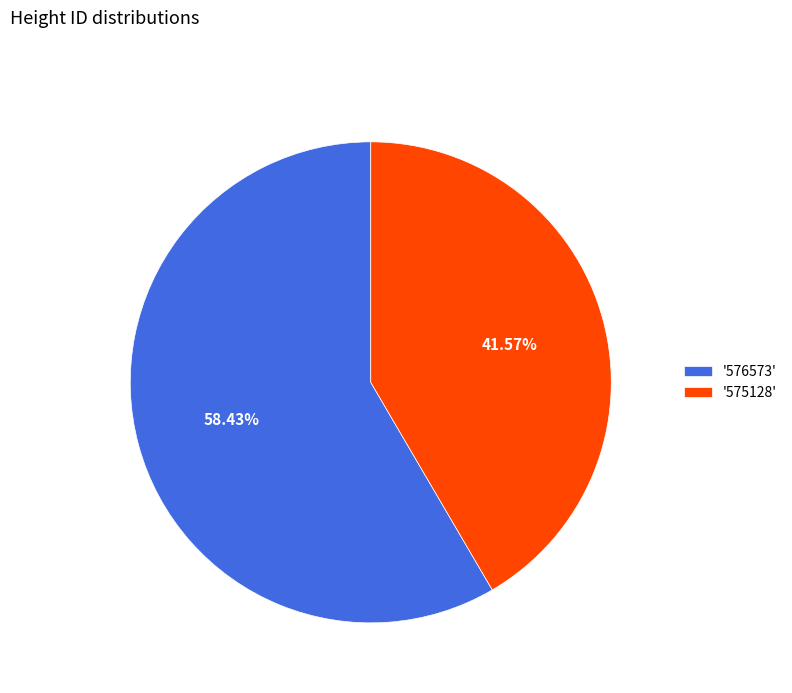

What is the majority slice?

'576573'